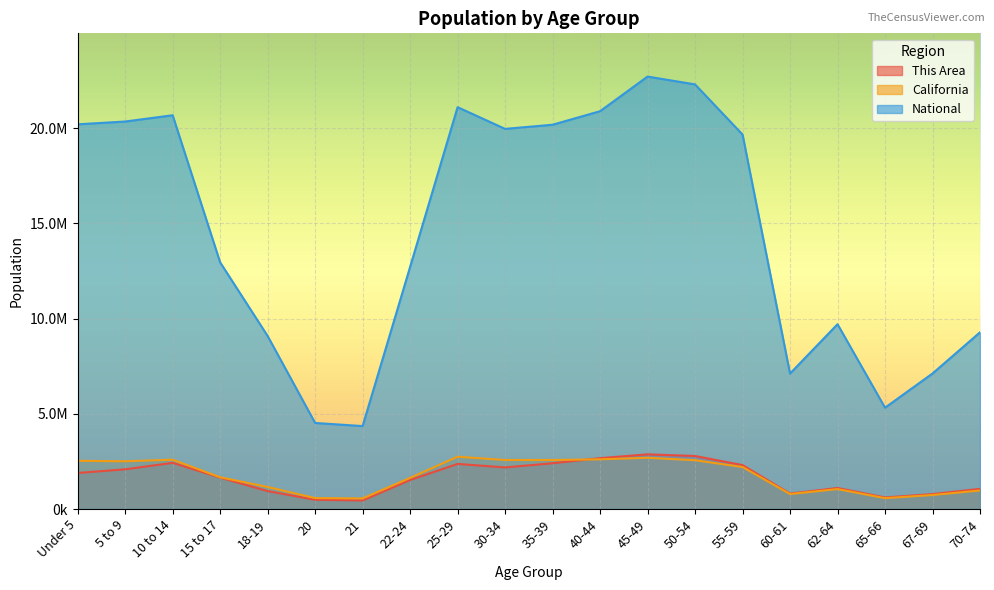

What is the difference between the This Area values at 5 to 9 and 10 to 14?

340000